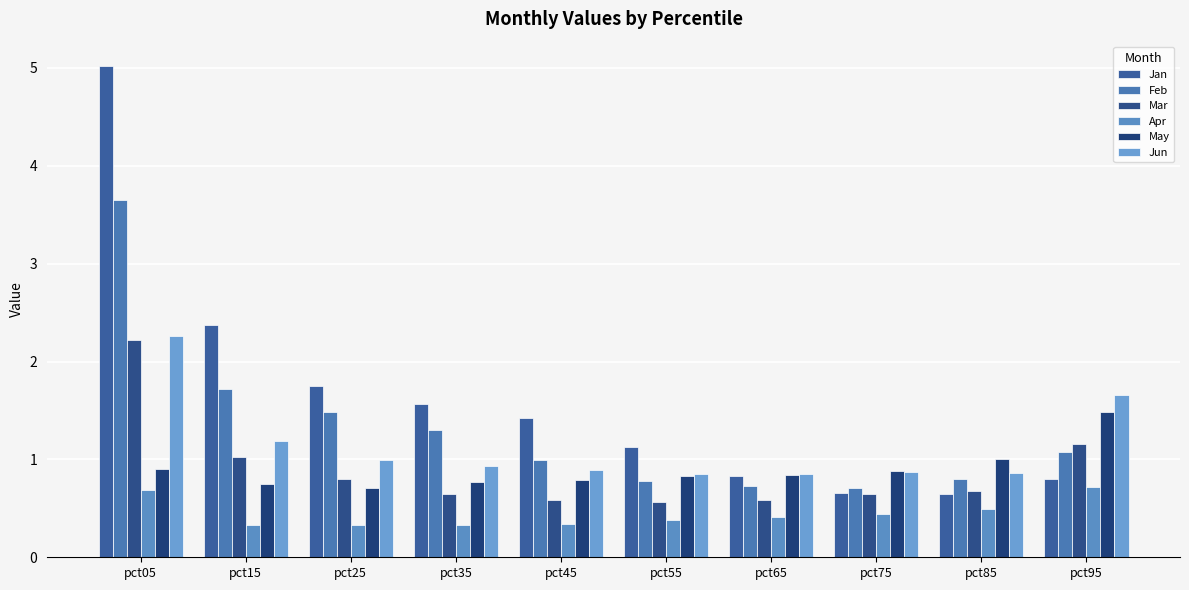

What is the sum of all Apr values?

4.5